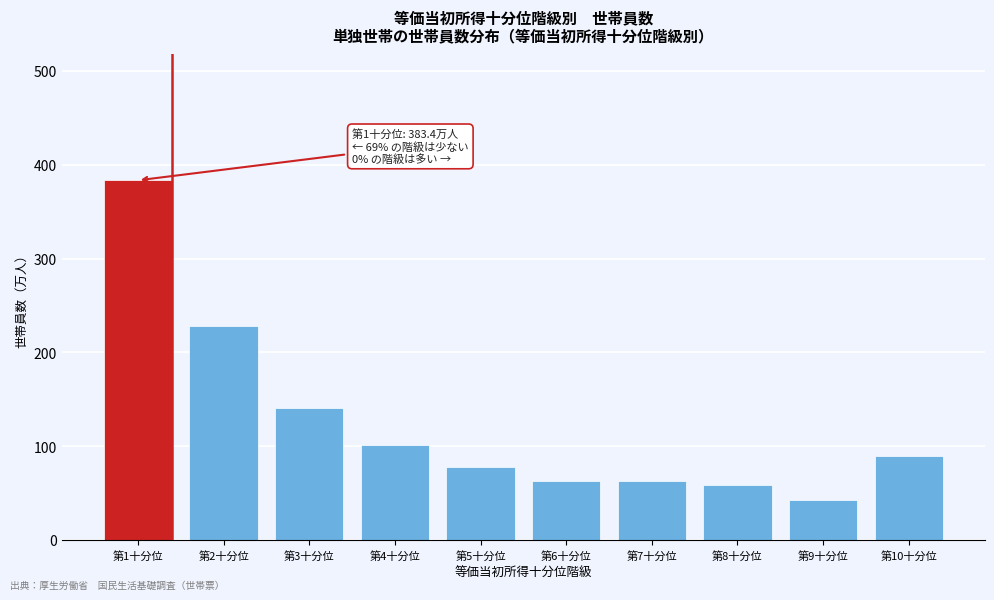

Reading left to right, what are all the values shown in this chart?

383.4	227.6	141.0	101.0	78.0	63.0	63.0	58.0	43.0	89.0